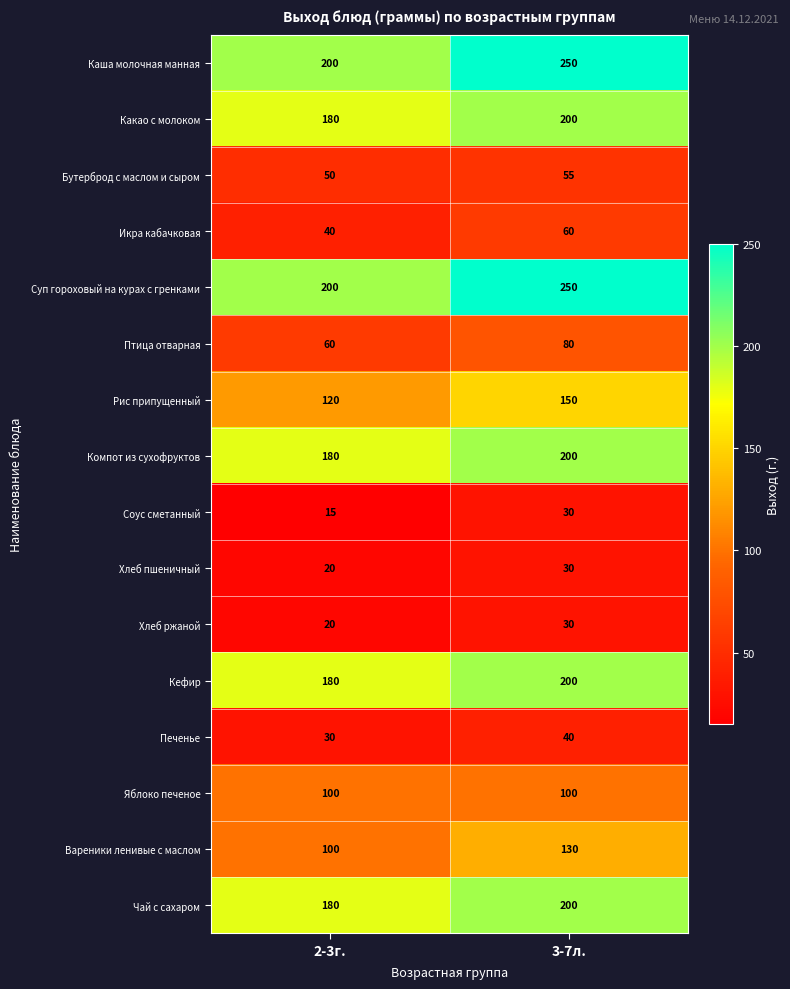

How many distinct data groups are displayed?

16